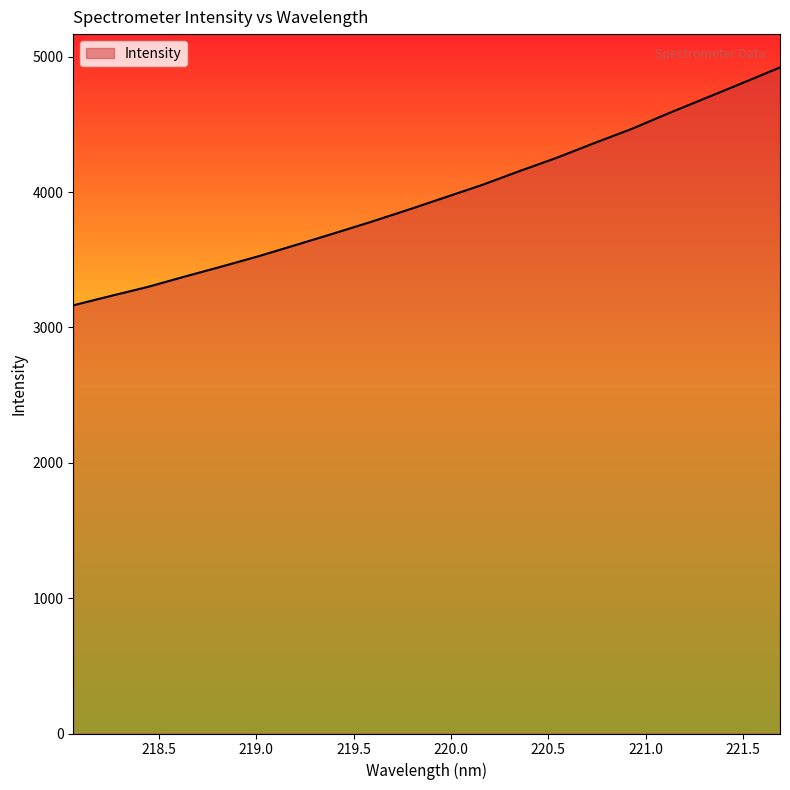

What is the minimum value shown in the chart?

3163.9